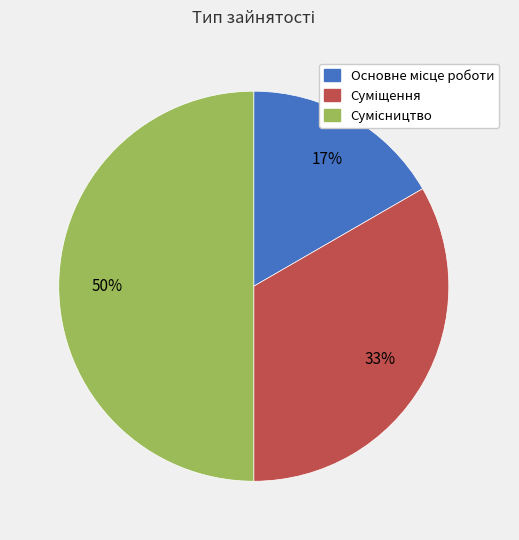

To the nearest percent, what is the difference between the largest and smallest slice percentages?

33%